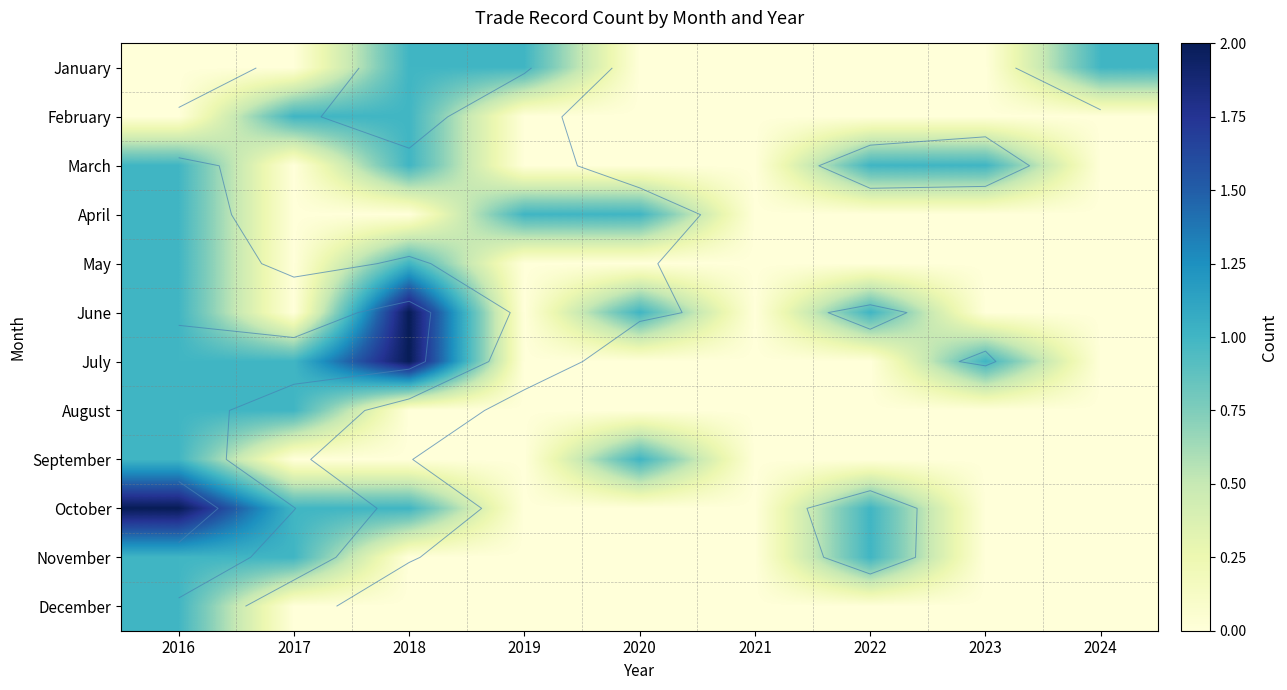

True or false: October has a value of 0 at 2020.

True